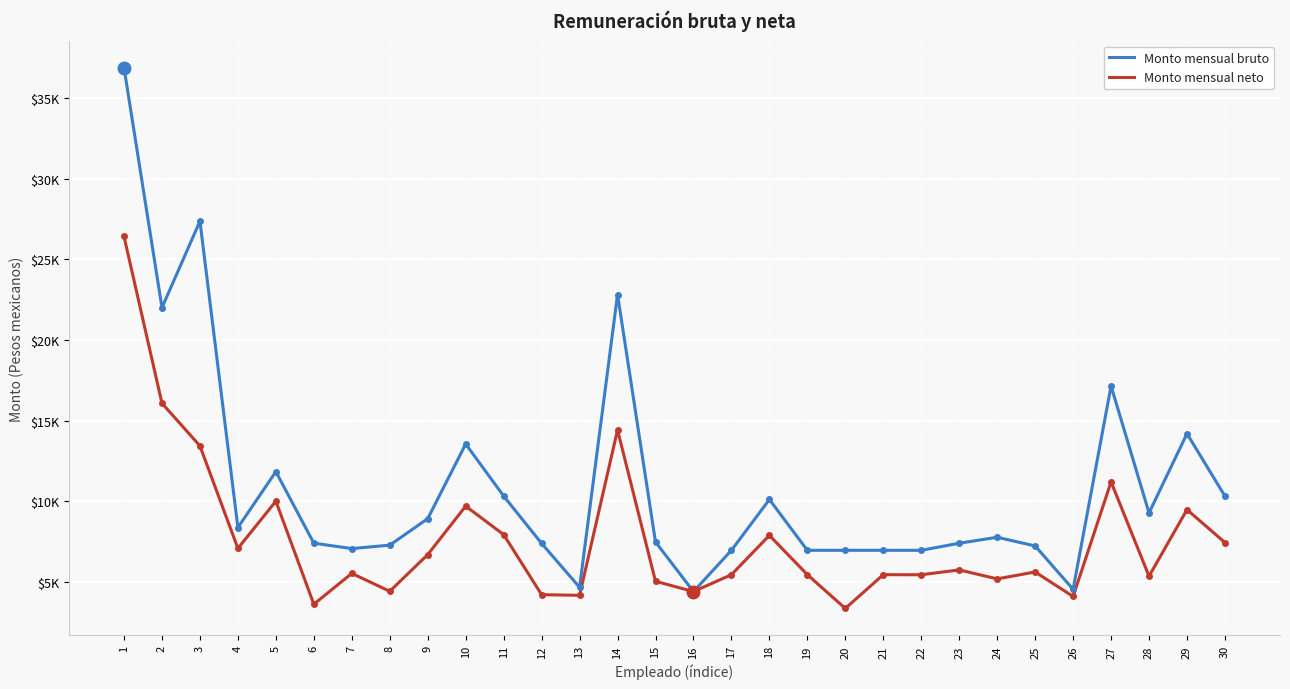

What are all the series names shown in the legend?

Monto mensual bruto, Monto mensual neto